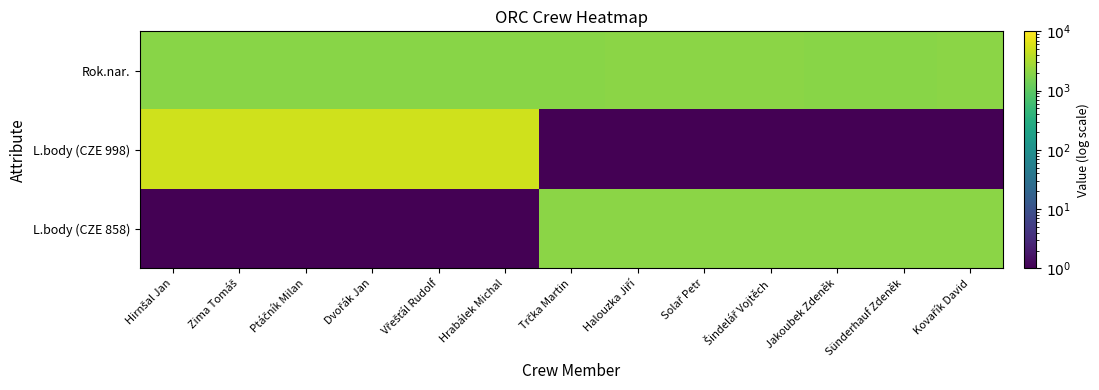

Between Zima Tomáš and Kovařík David, which is larger?

Kovařík David